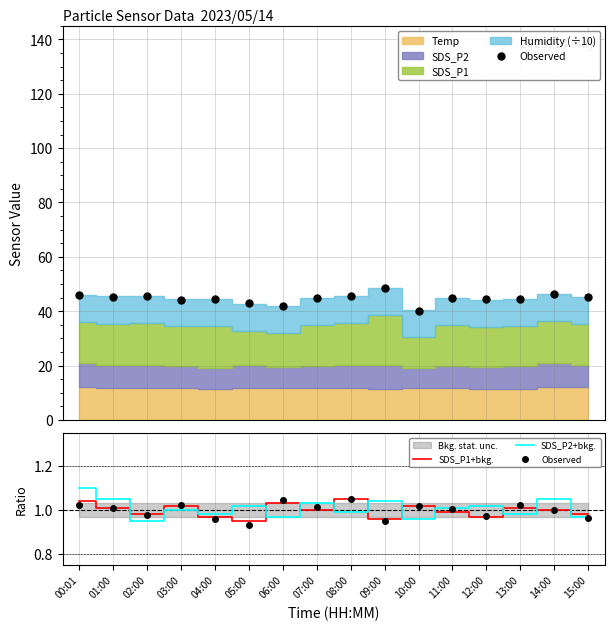

In SDS_P1+bkg., how many points are lower than both neighbors (excluding endpoints)?

5